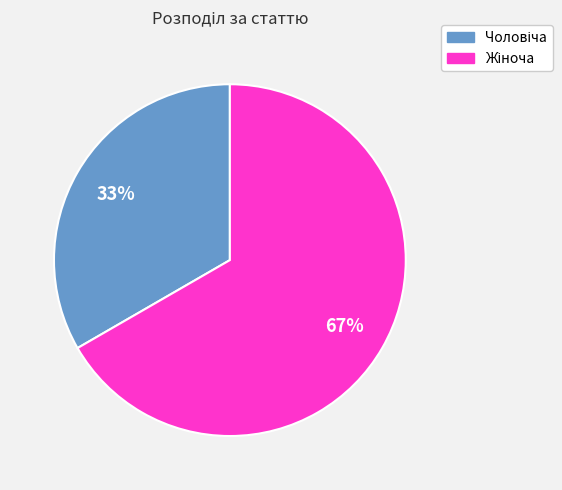

To the nearest percent, what is the average slice percentage?

50%